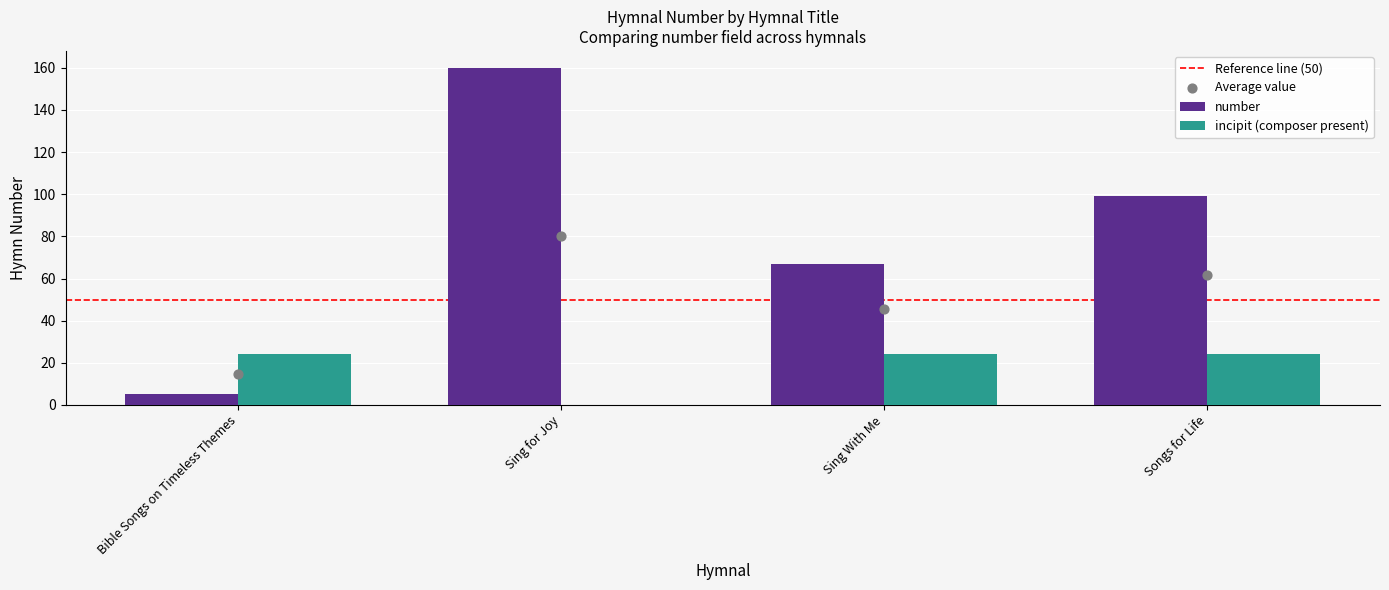

Which has a higher value, Songs for Life or Bible Songs on Timeless Themes?

Songs for Life